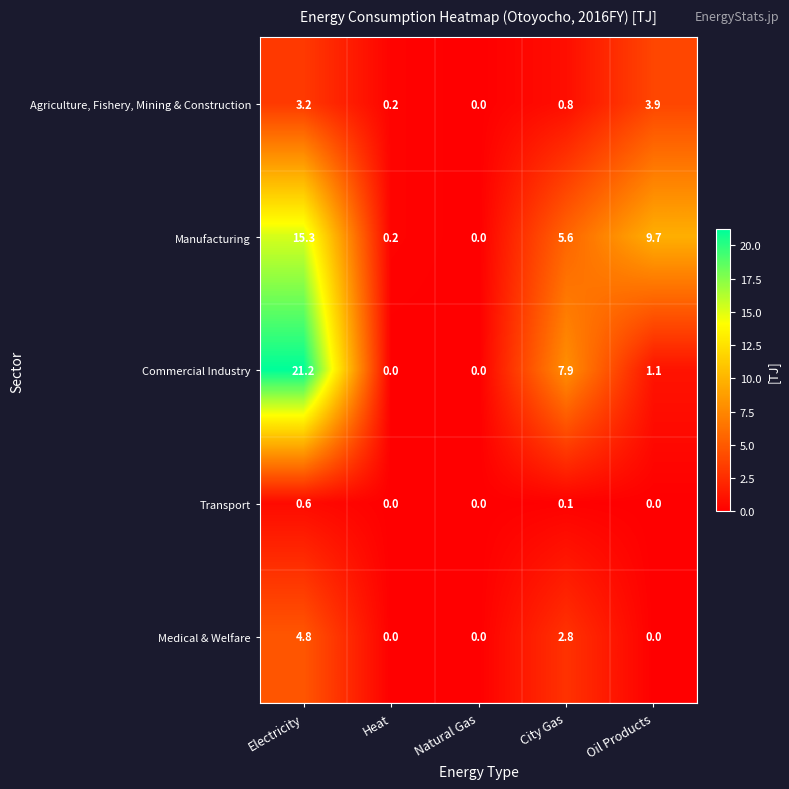

Which series has the largest range (max minus min)?

Commercial Industry